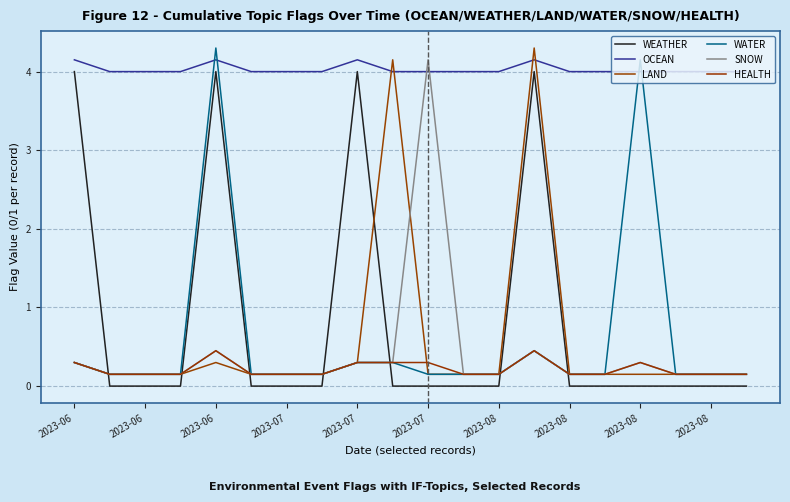

Reading right to left, list all the values displayed in this chart.

WEATHER: 0.0	0.0	0.0	0.0	0.0	0.0	4.0	0.0	0.0	0.0	0.0	4.0	0.0	0.0	0.0	4.0	0.0	0.0	0.0	4.0
OCEAN: 4.0	4.0	4.0	4.0	4.0	4.0	4.2	4.0	4.0	4.0	4.0	4.2	4.0	4.0	4.0	4.2	4.0	4.0	4.0	4.2
LAND: 0.1	0.1	0.1	0.1	0.1	0.1	4.3	0.1	0.1	0.1	4.2	0.3	0.1	0.1	0.1	0.3	0.1	0.1	0.1	0.3
WATER: 0.1	0.1	0.1	4.2	0.1	0.1	0.4	0.1	0.1	0.1	0.3	0.3	0.1	0.1	0.1	4.3	0.1	0.1	0.1	0.3
SNOW: 0.1	0.1	0.1	0.3	0.1	0.1	0.4	0.1	0.1	4.2	0.3	0.3	0.1	0.1	0.1	0.4	0.1	0.1	0.1	0.3
HEALTH: 0.1	0.1	0.1	0.3	0.1	0.1	0.4	0.1	0.1	0.3	0.3	0.3	0.1	0.1	0.1	0.4	0.1	0.1	0.1	0.3